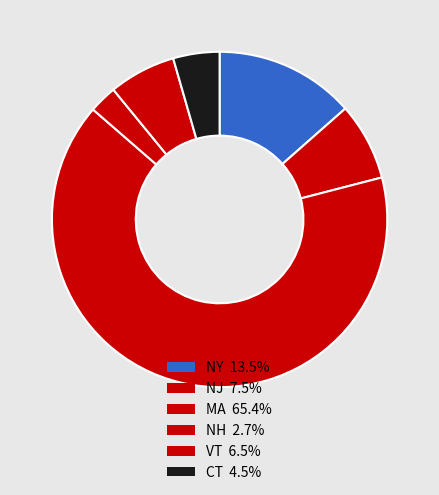

To the nearest percent, what portion does VT represent?

6%